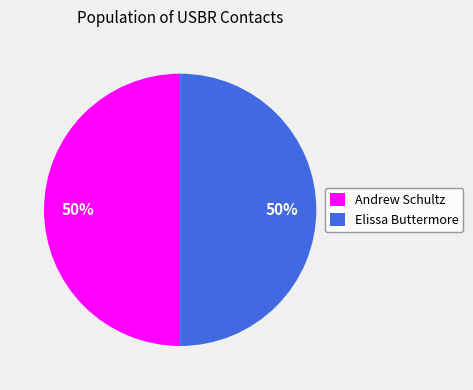

The Elissa Buttermore slice represents 44% of the pie. True or false?

False